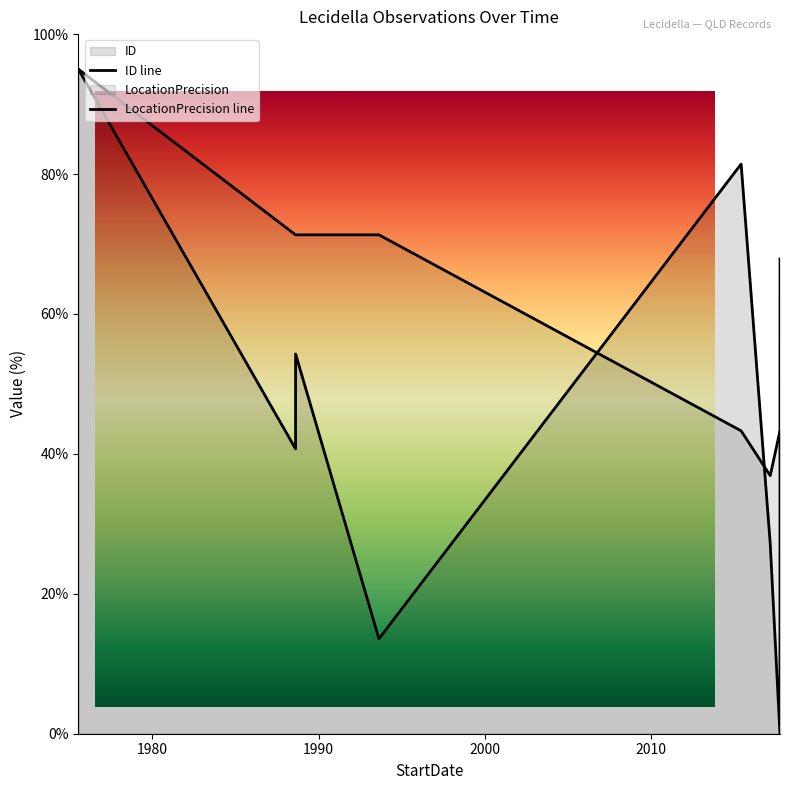

Does the chart have visible grid lines?

No